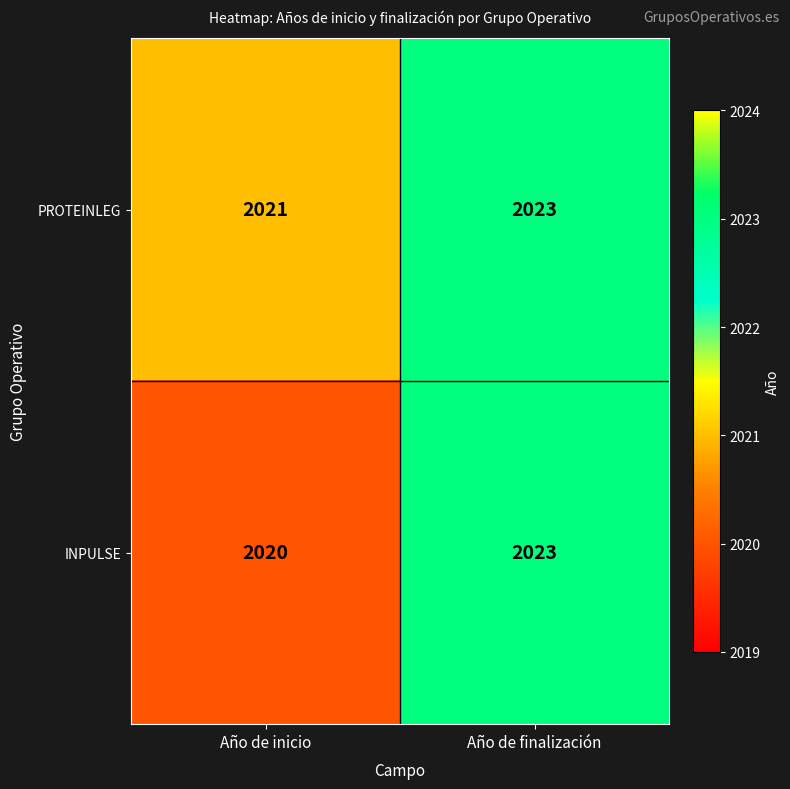

Which series has the widest spread of values?

INPULSE